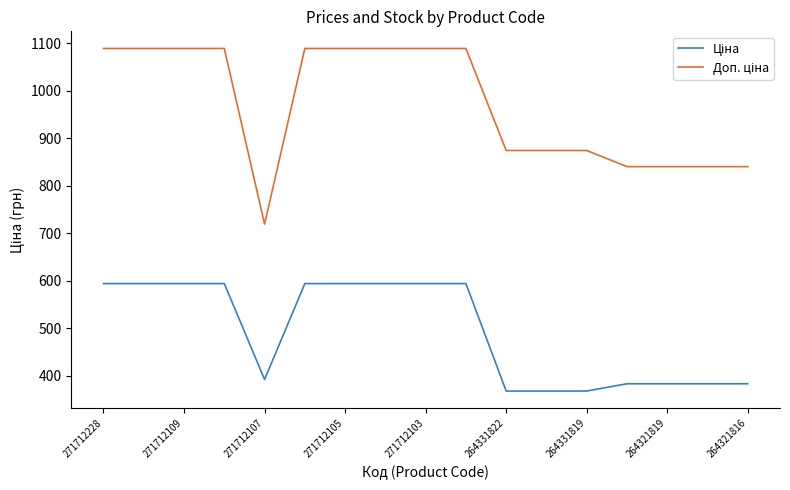

What is the minimum value shown in the chart?

367.6